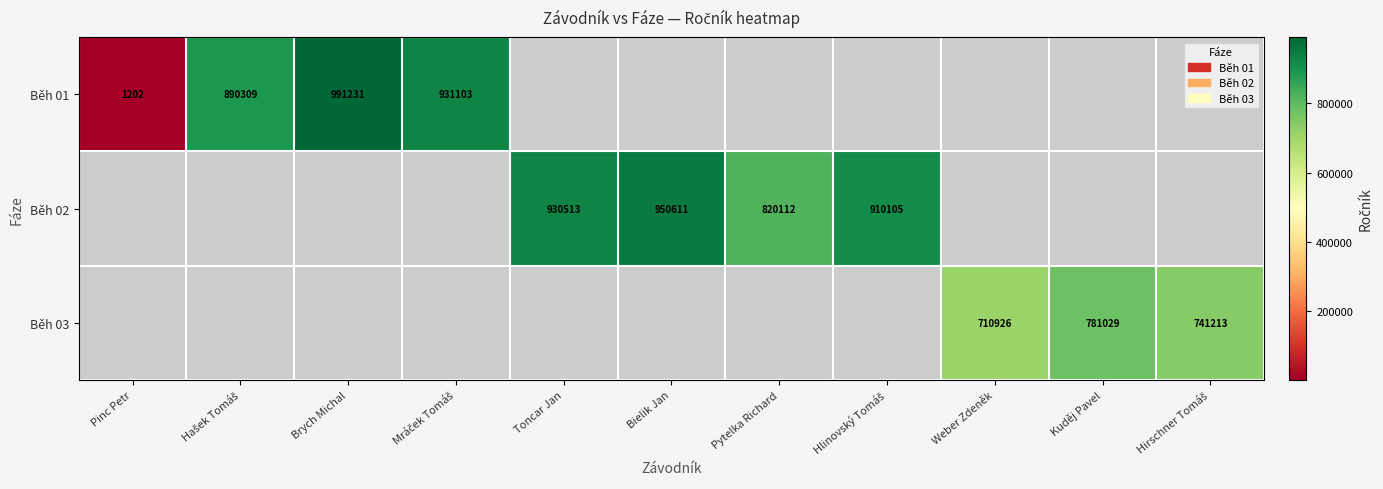

What is the smallest value displayed?

1202.0